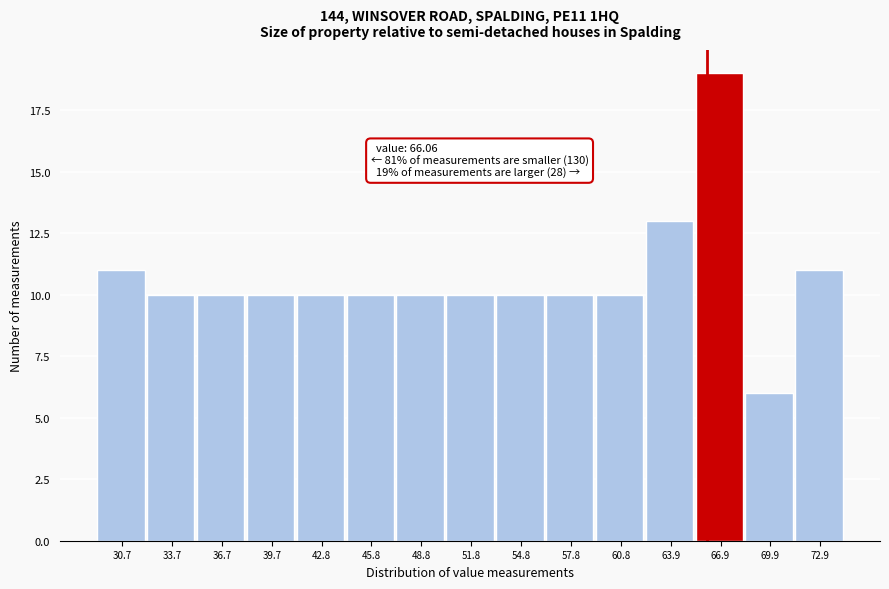

Over which range of the x-axis is the bar tallest?

65.5 to 68.5